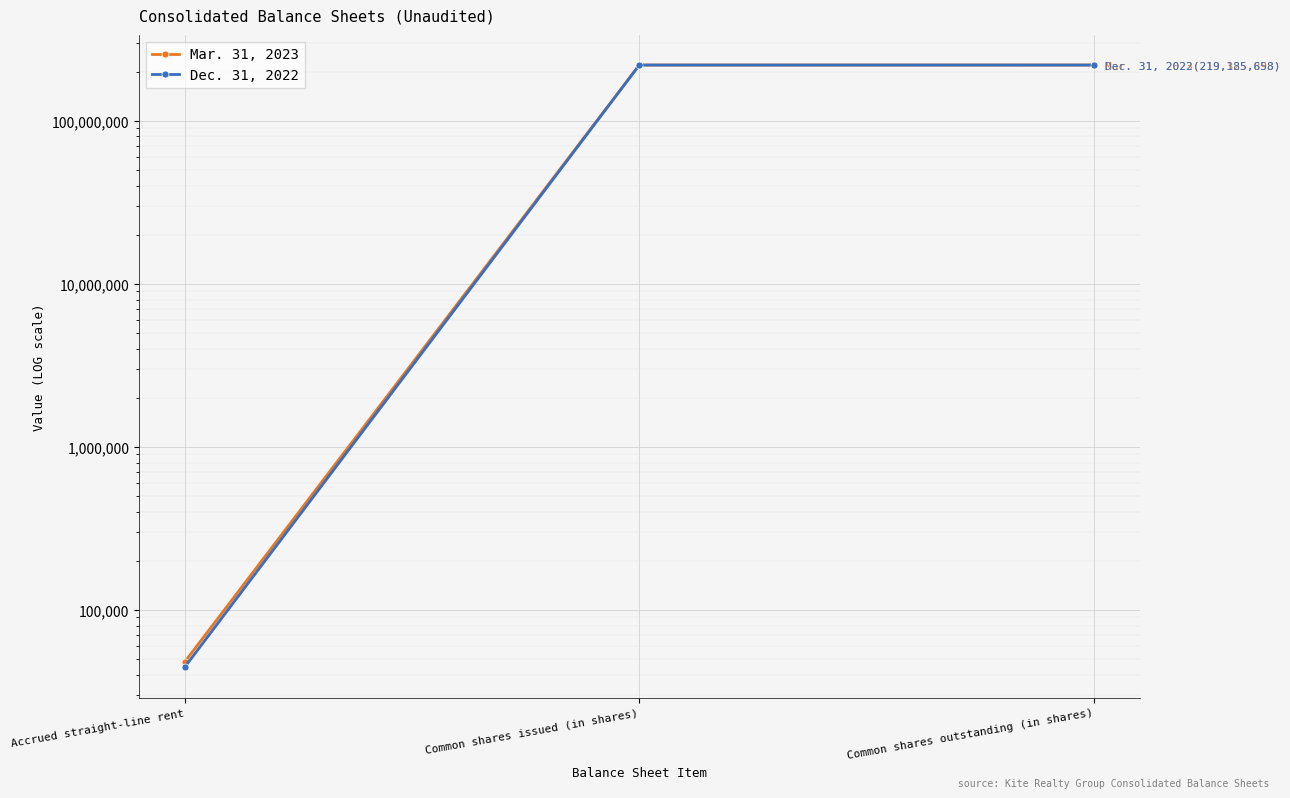

Between Accrued straight-line rent and Common shares issued (in shares), which series saw the biggest shift?

Mar. 31, 2023